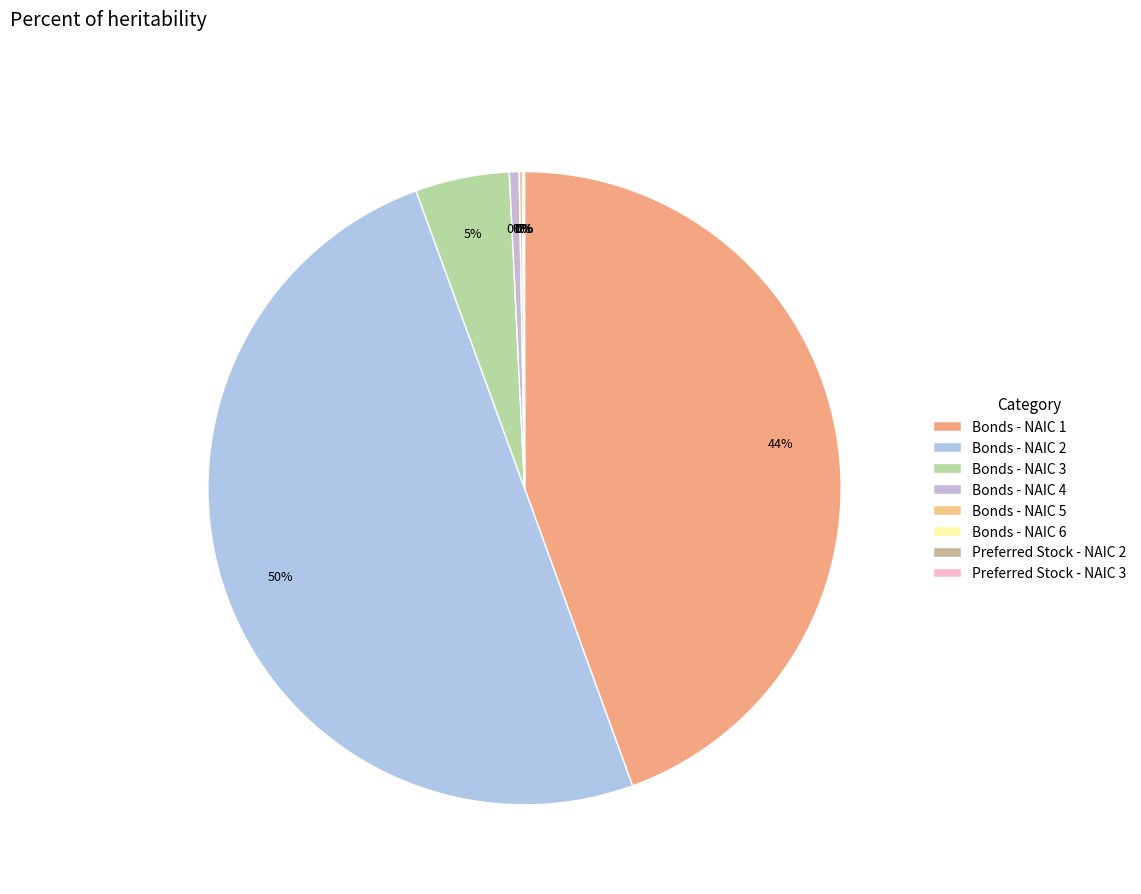

To the nearest percent, what is the difference between the largest and smallest slice percentages?

50%